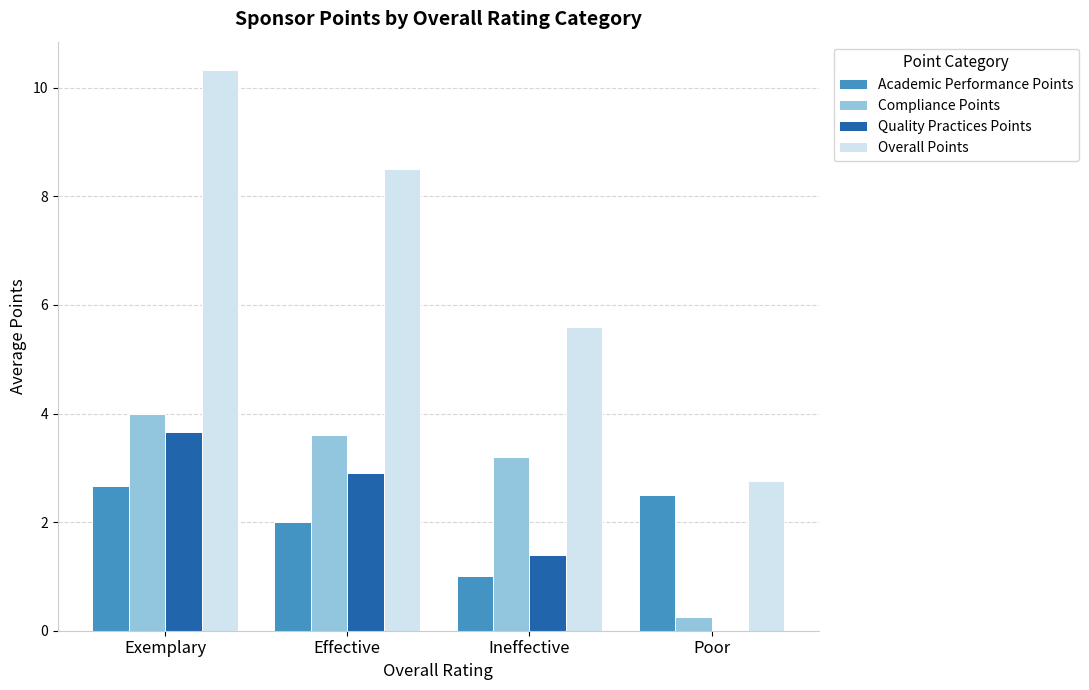

Is it true that Compliance Points equals 5.5 at Exemplary?

False